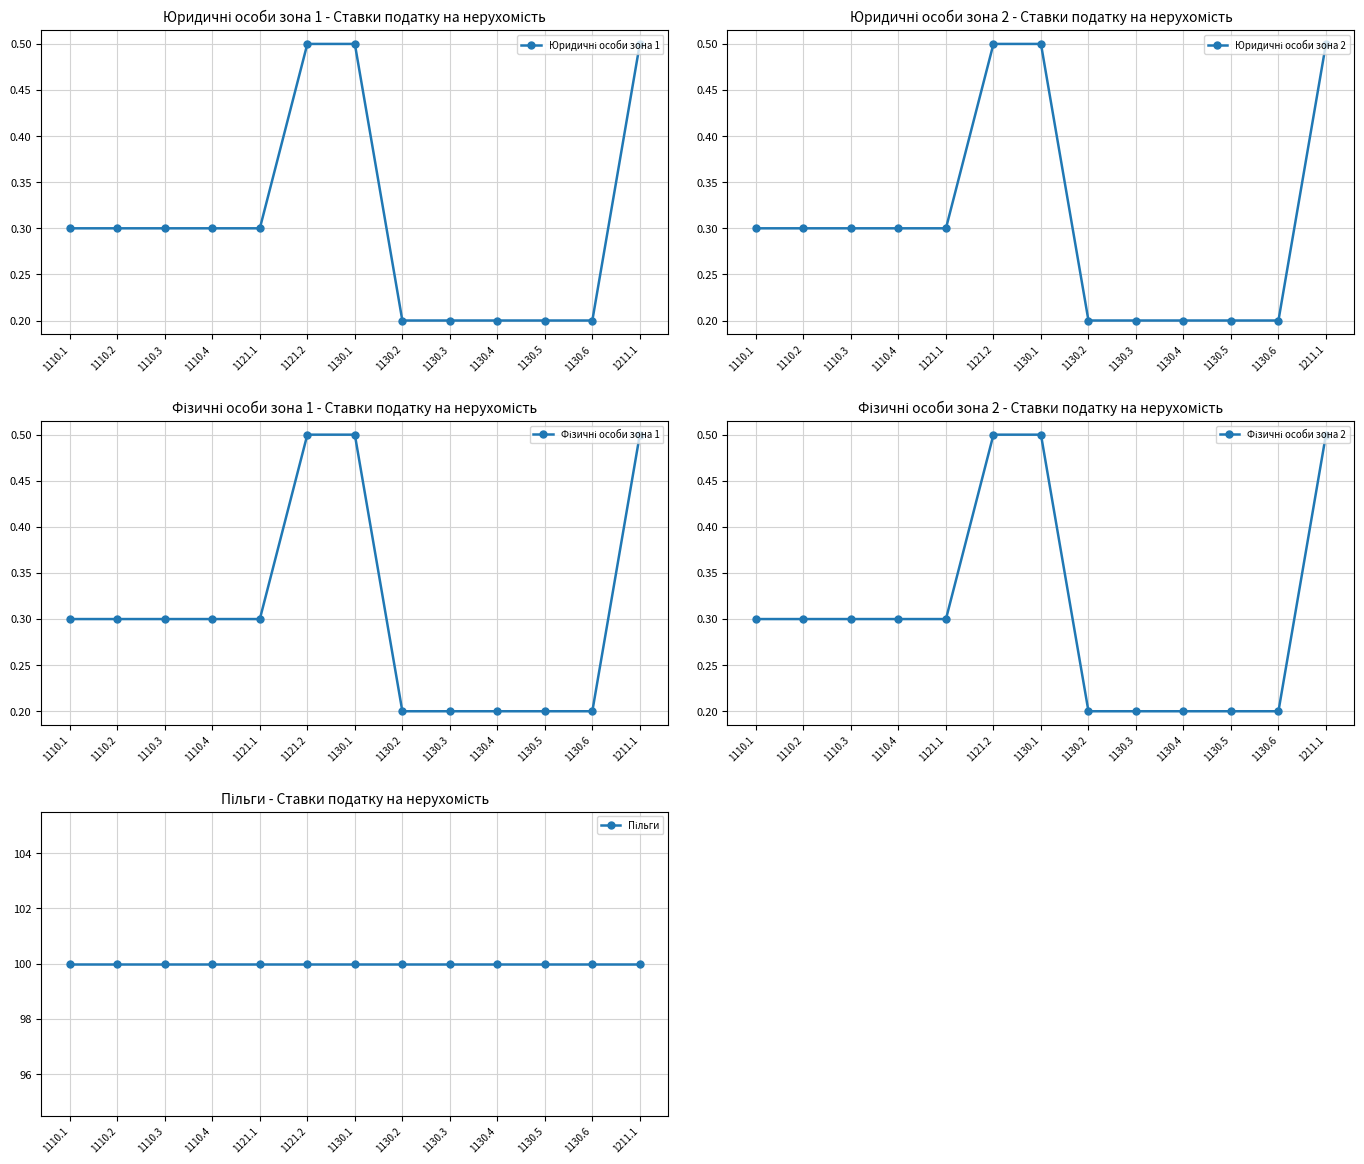

What is the maximum value for Фізичні особи зона 2?

0.5